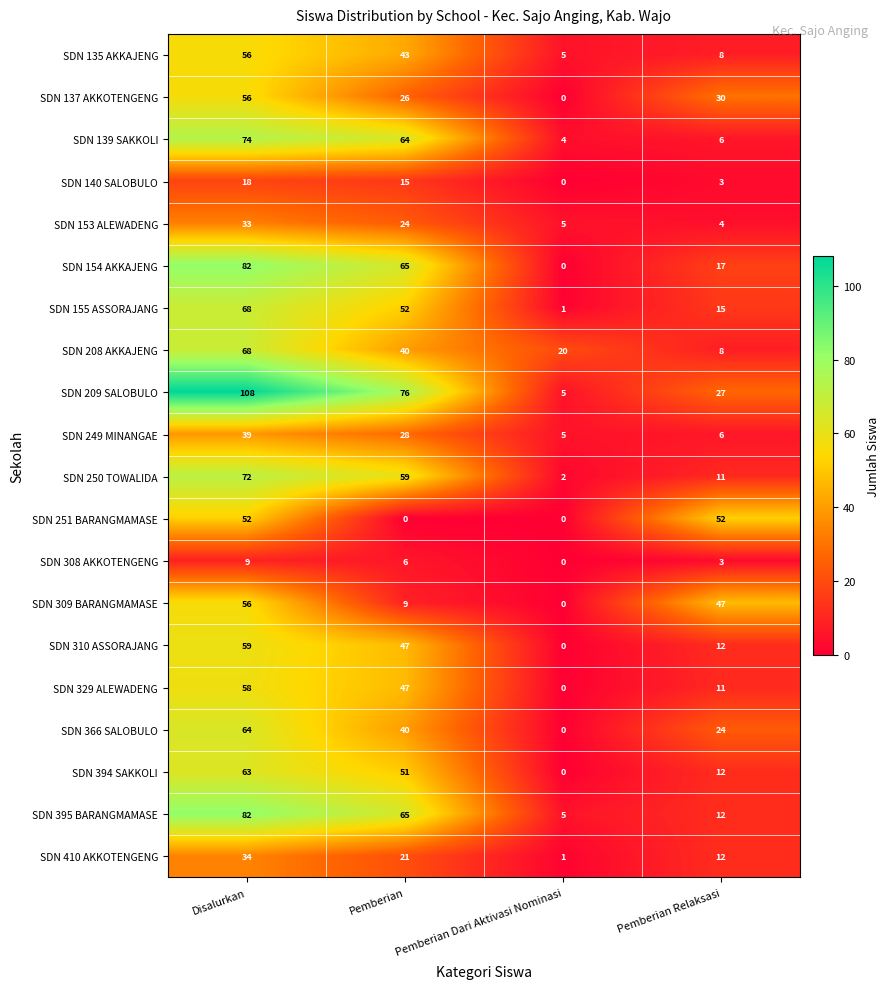

Is it true that SDN 310 ASSORAJANG equals -26 at Pemberian Dari Aktivasi Nominasi?

False